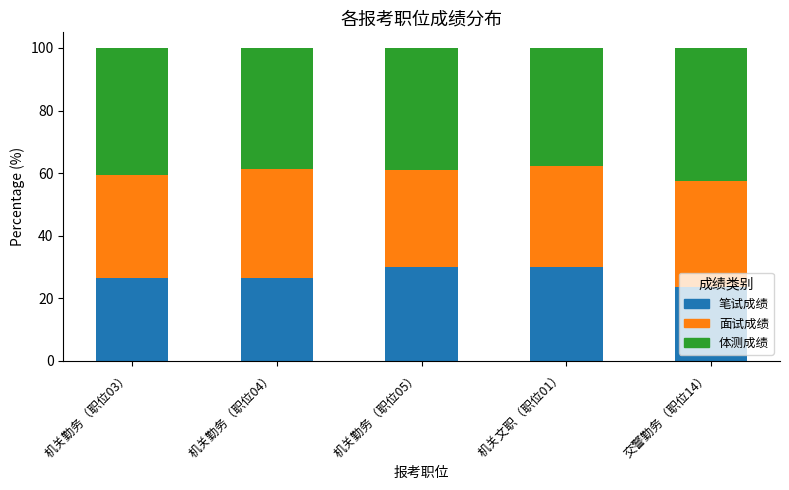

What is the average value of the 笔试成绩 series?

27.4